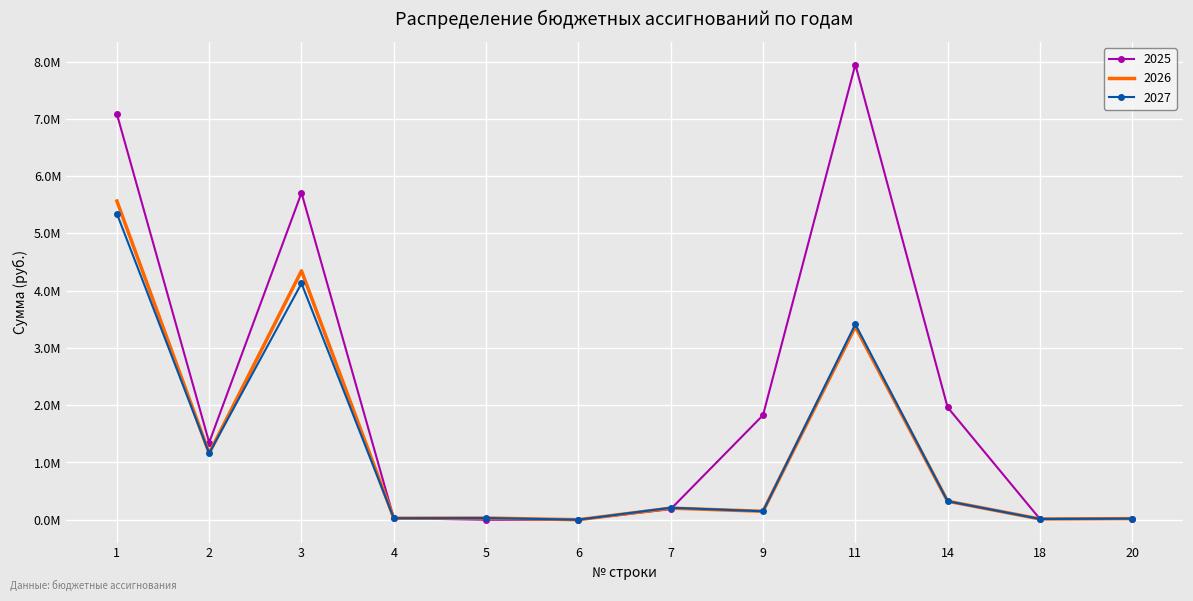

Reading left to right, list all the values displayed in this chart.

2025: 1=7084348.0	2=1348853.7	3=5707593.3	4=26901.0	5=0.0	6=1000.0	7=185700.0	9=1825918.2	11=7946631.4	14=1962417.8	18=13690.0	20=20000.0
2026: 1=5564580.0	2=1160325.7	3=4346353.3	4=26901.0	5=30000.0	6=1000.0	7=202800.0	9=148300.0	11=3369333.0	14=324000.0	18=13690.0	20=20000.0
2027: 1=5344216.0	2=1160325.7	3=4125989.3	4=26901.0	5=30000.0	6=1000.0	7=210480.0	9=148300.0	11=3414533.0	14=324000.0	18=13690.0	20=20000.0